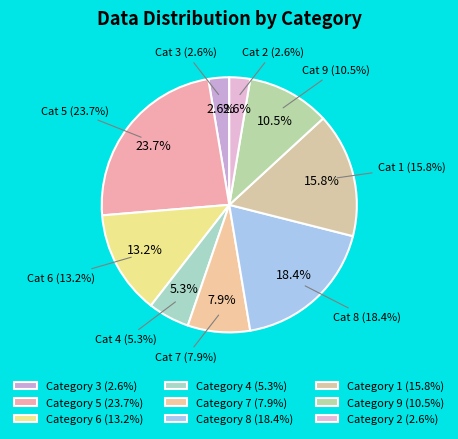

How much of the chart is everything except 2?

97.4%